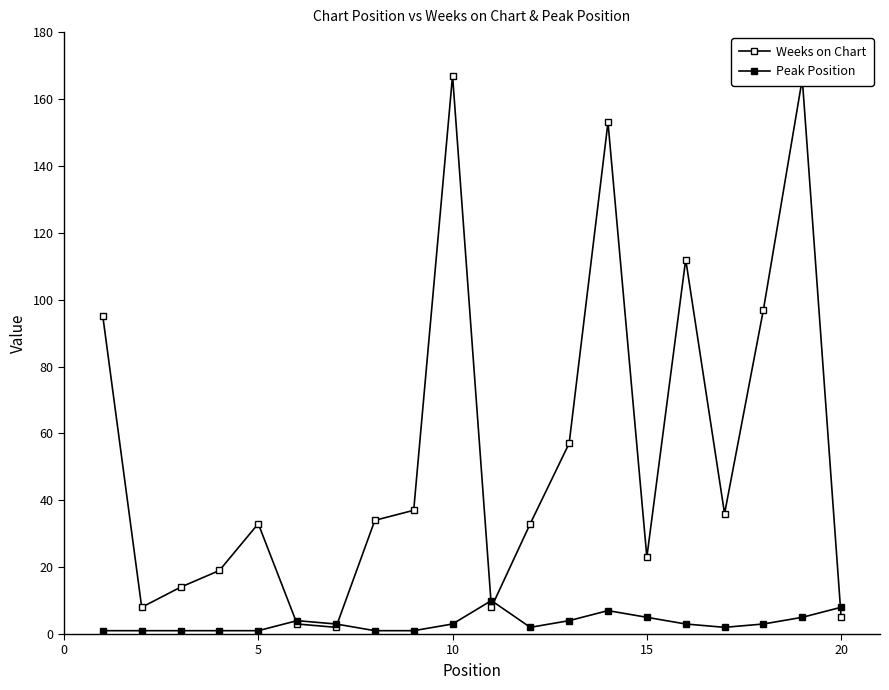

What is the average value of the Peak Position series?

3